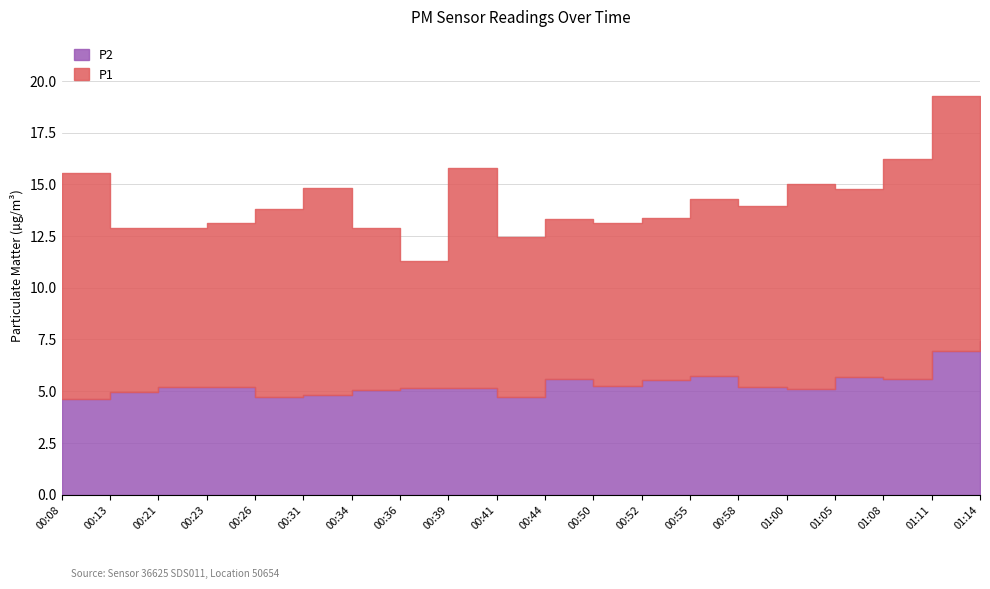

What is the difference between the highest and lowest values at 01:08?

5.0